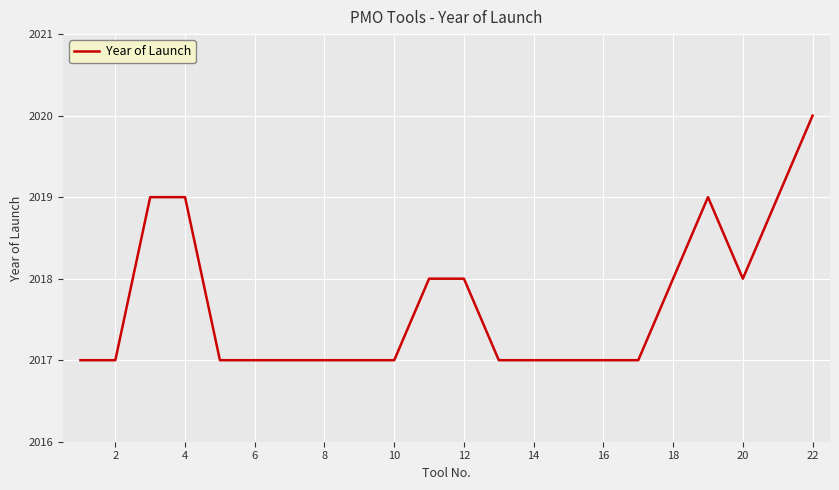

What is the maximum value shown in the chart?

2020